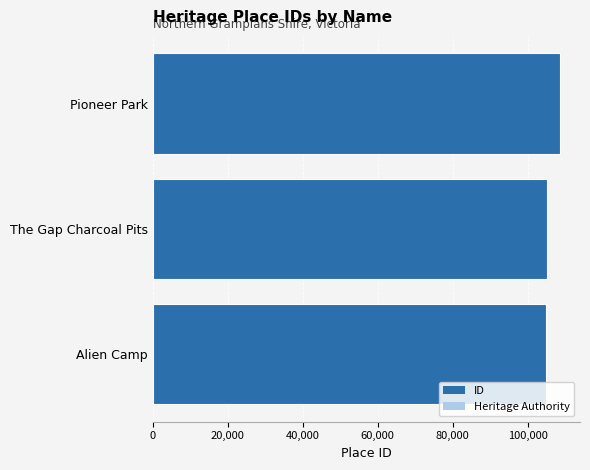

The value at Alien Camp is 104801. True or false?

True